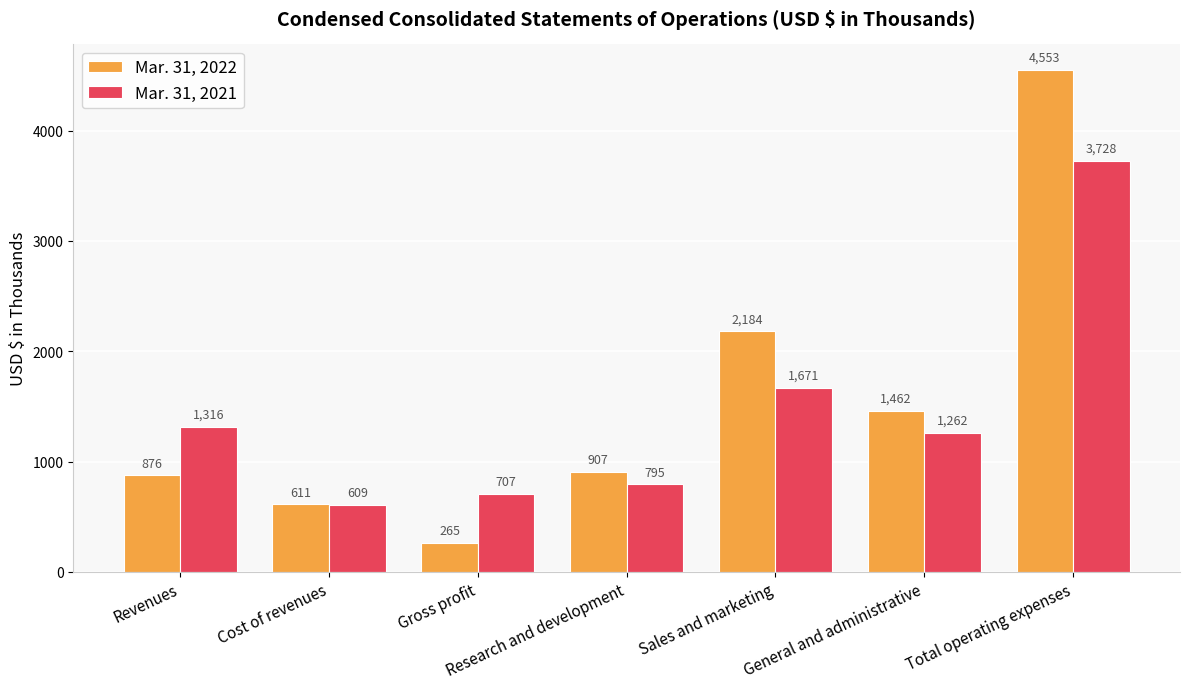

What is the approximate value of Mar. 31, 2021 at Gross profit, to the nearest 10?

710